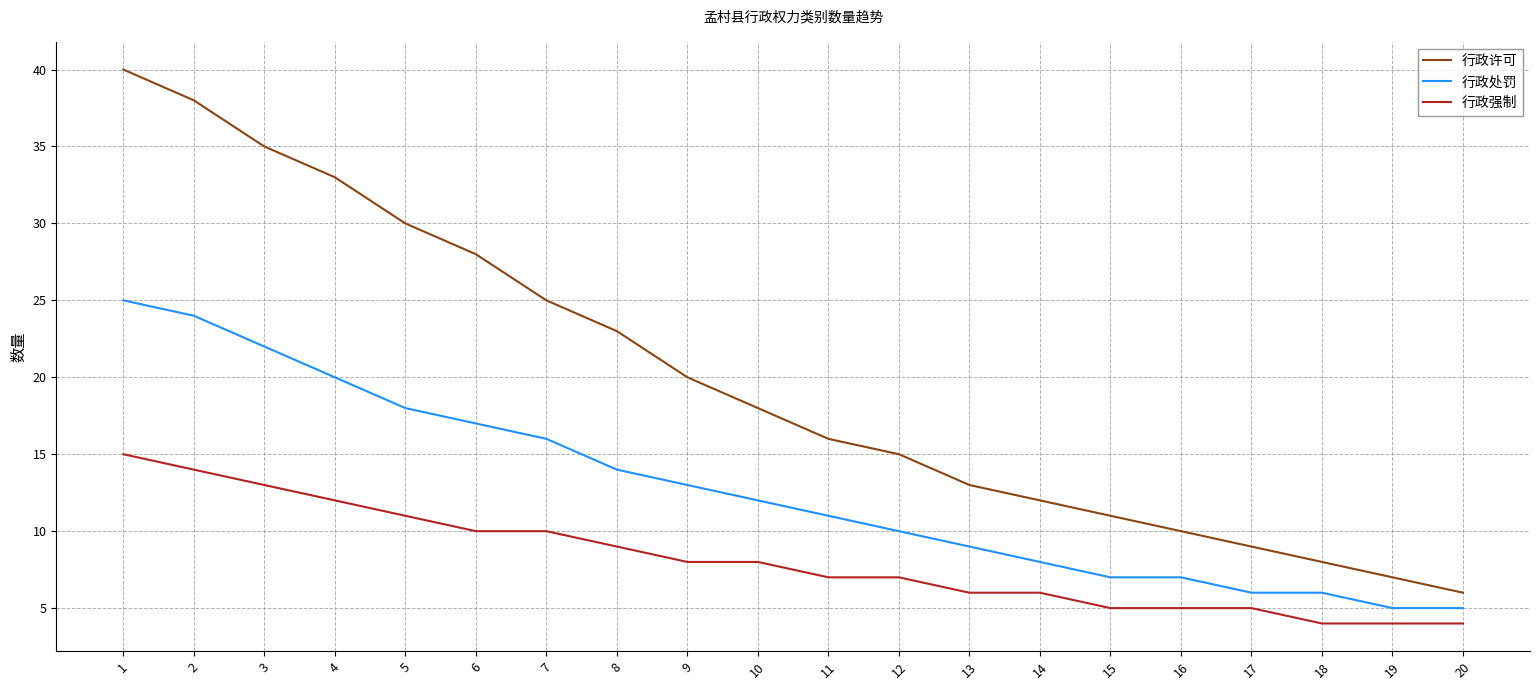

True or false: 行政许可 has more than 0 interior local peaks.

False